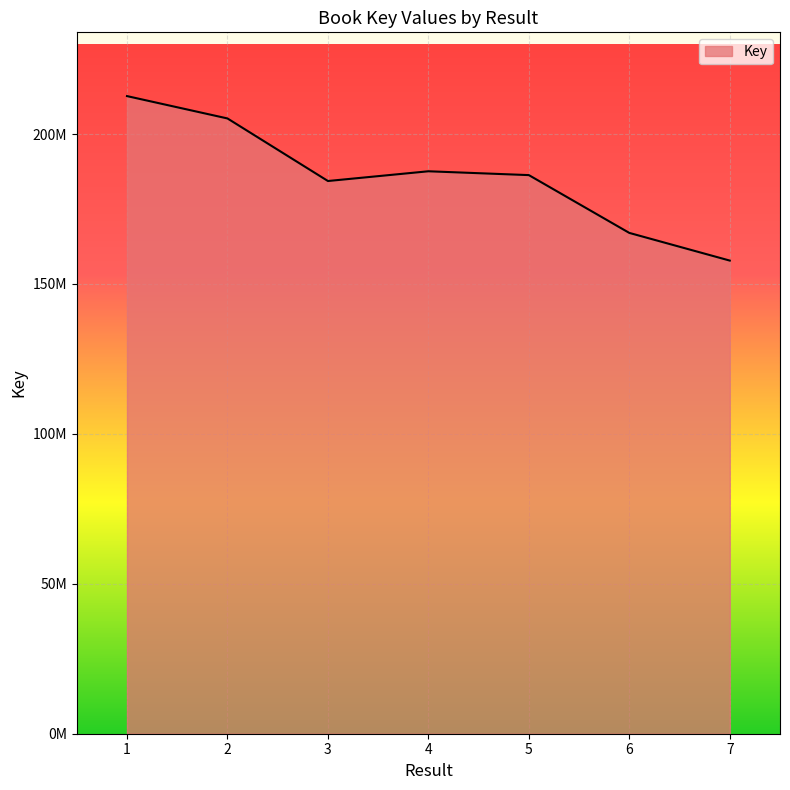

Reading left to right, extract all data points from this chart.

1=212652086	2=205196175	3=184332023	4=187578835	5=186300034	6=167023968	7=157794793